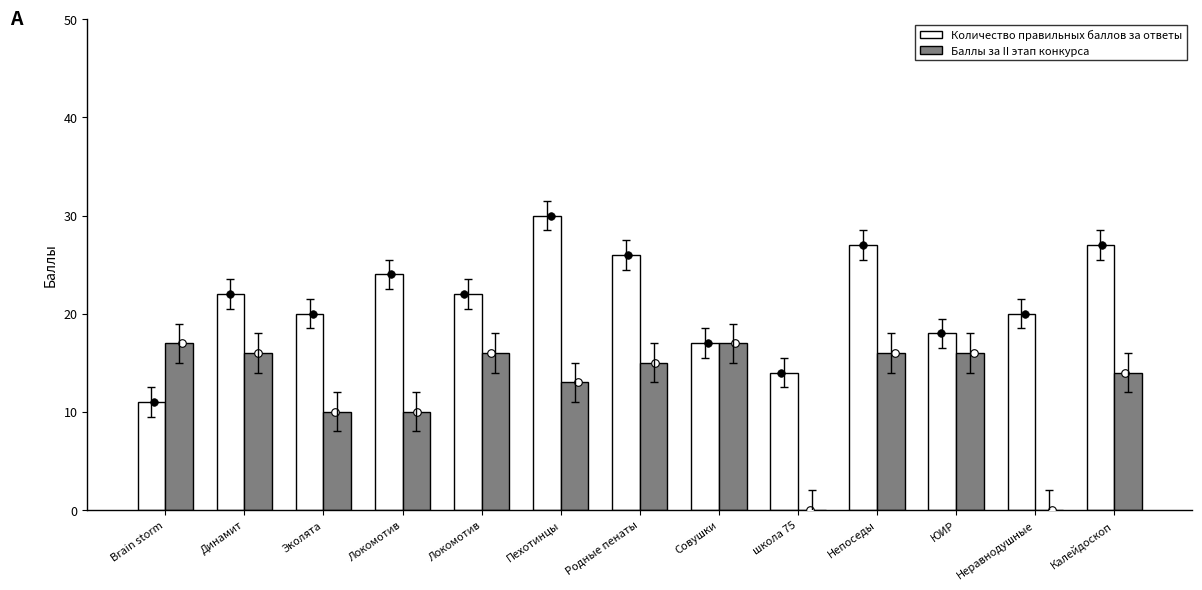

Which series reaches the minimum Y coordinate?

Баллы за II этап конкурса